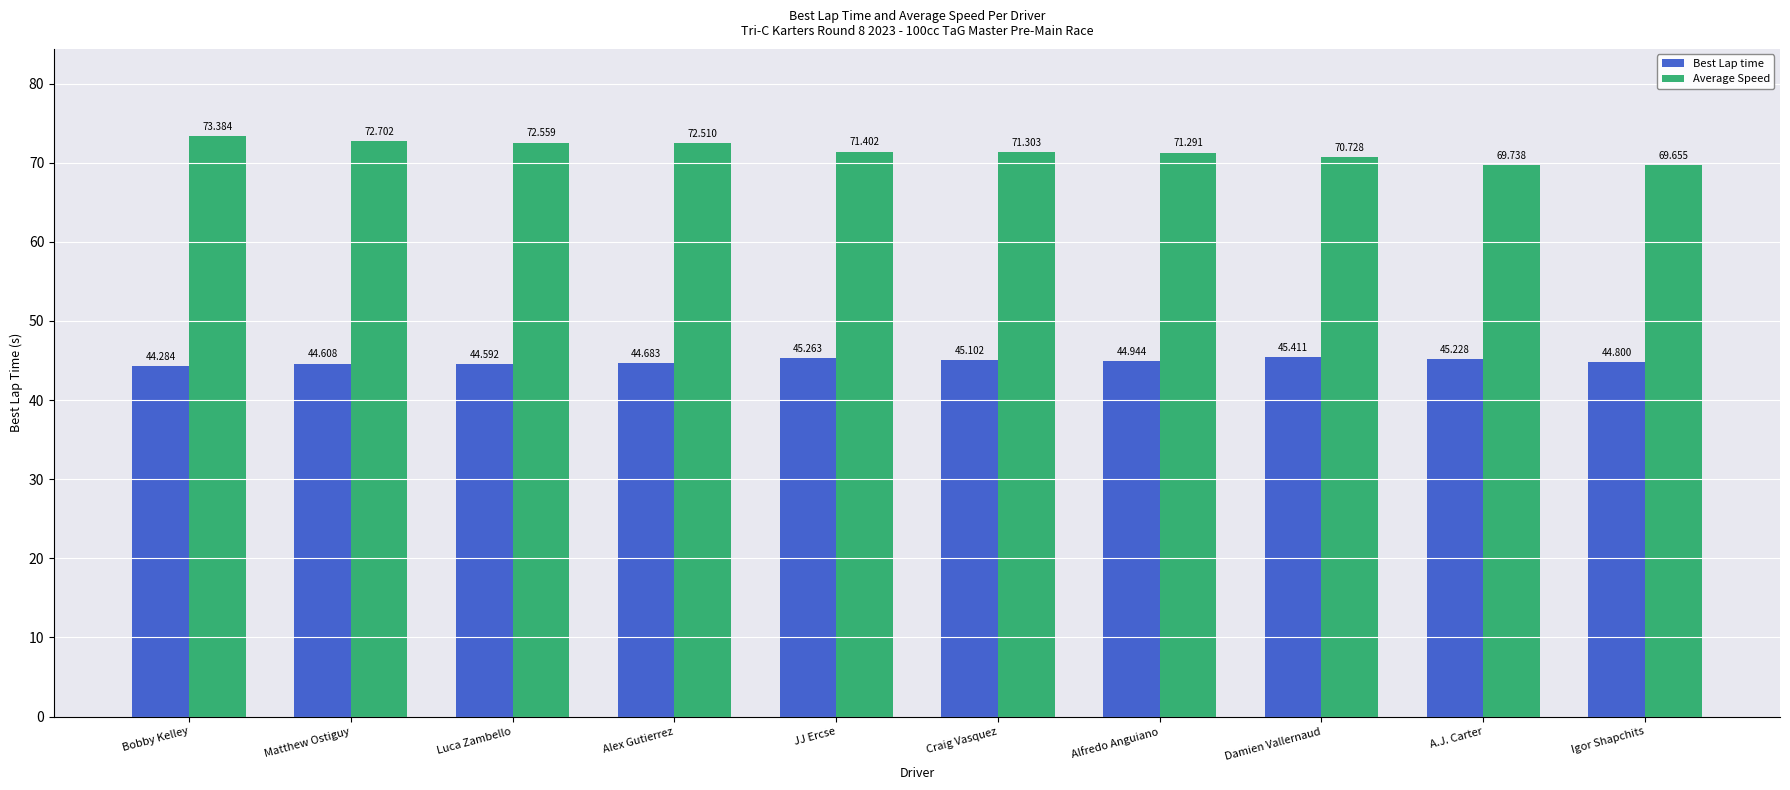

What is the label of the 8th bar from the right?

Luca Zambello